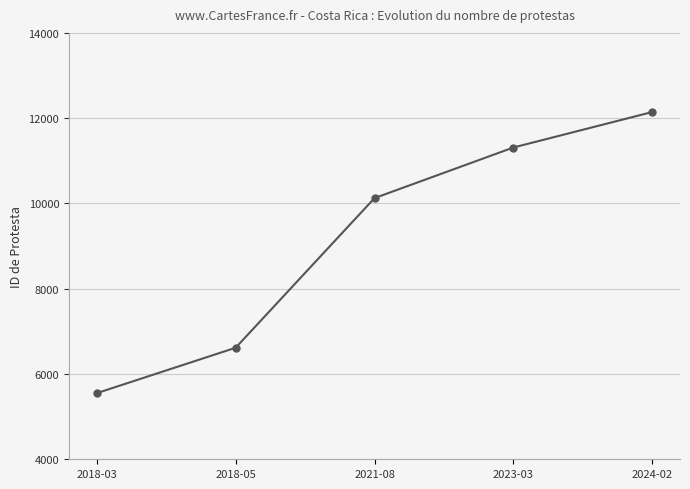

At which label is the value closest to 8847?

2021-08